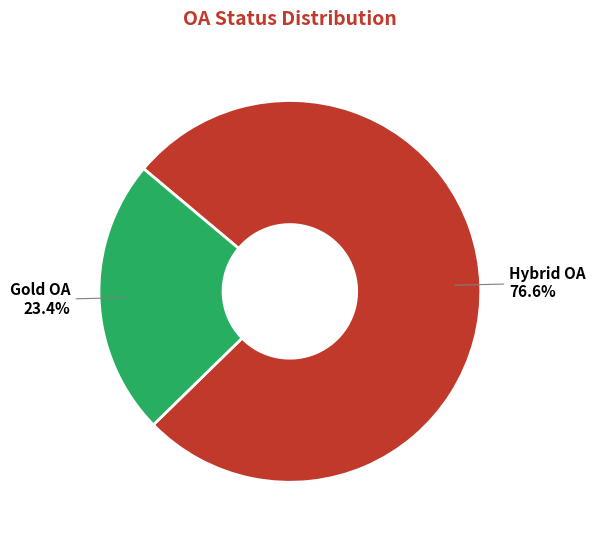

Count the number of slices in the pie.

2